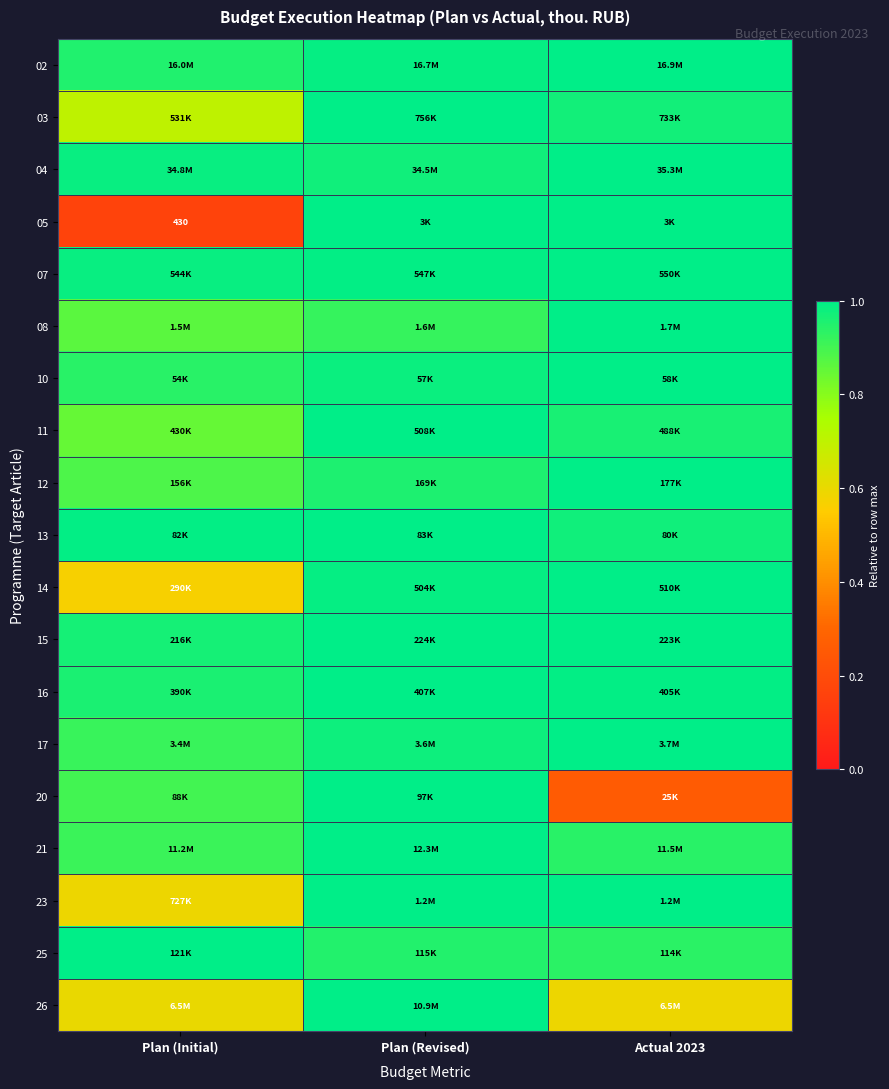

True or false: 15 has a value of 1.0 at Plan (Revised).

True